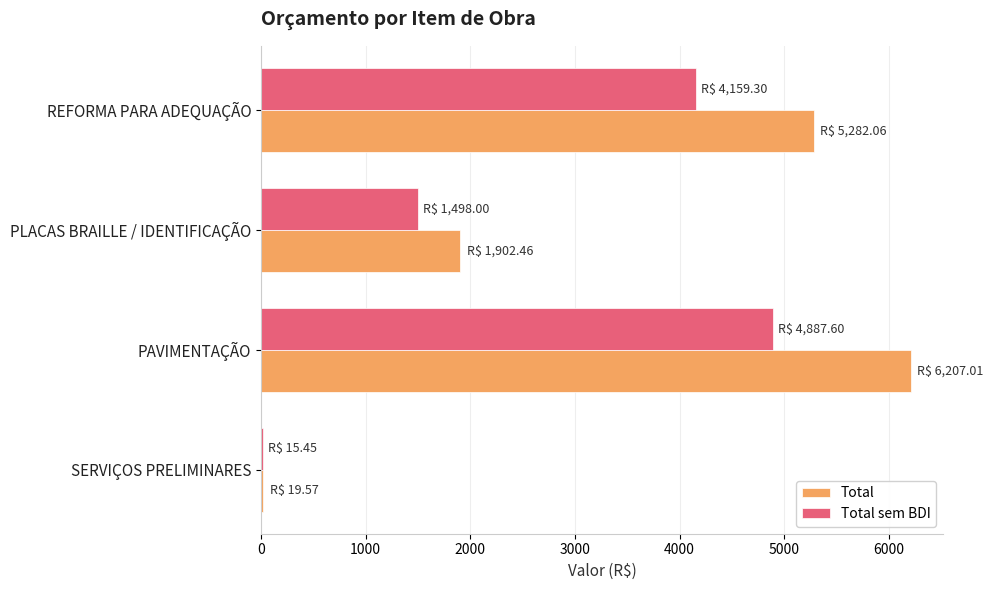

How many data points does each series have?

4